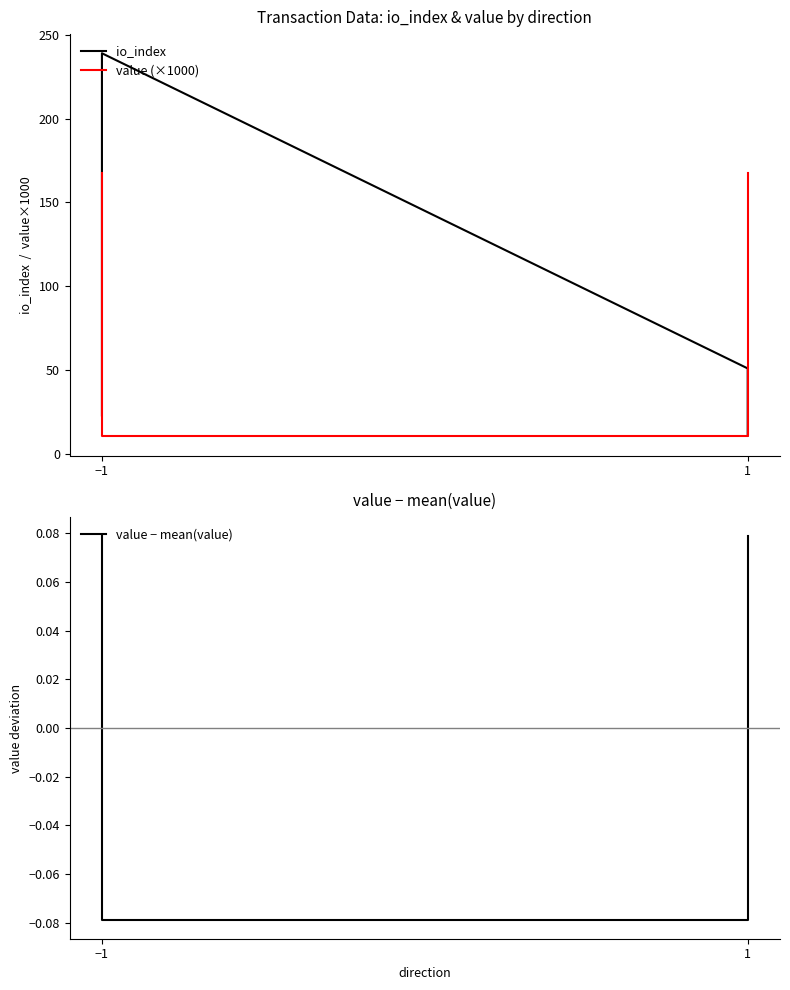

Does the chart display data point markers on the line(s)?

No